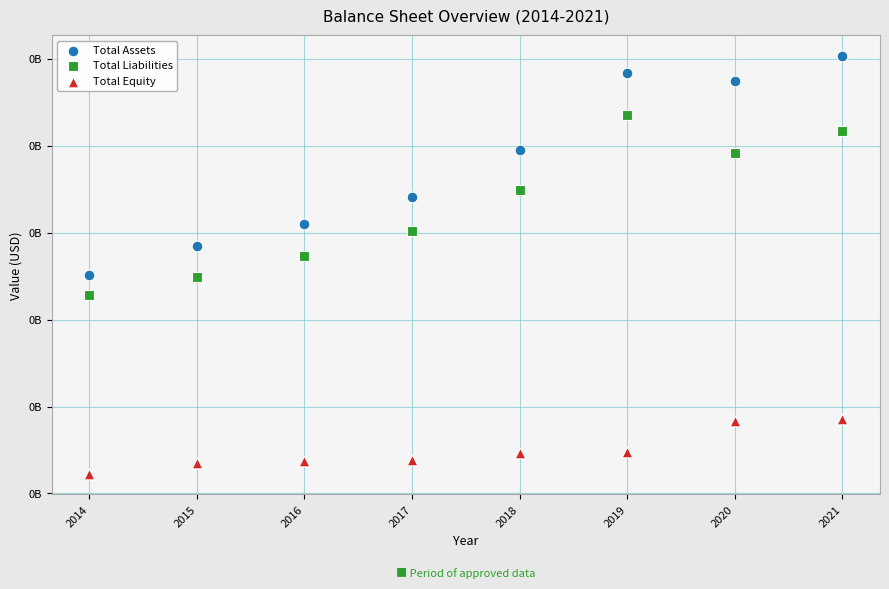

Which series contains the highest Y value?

Total Assets